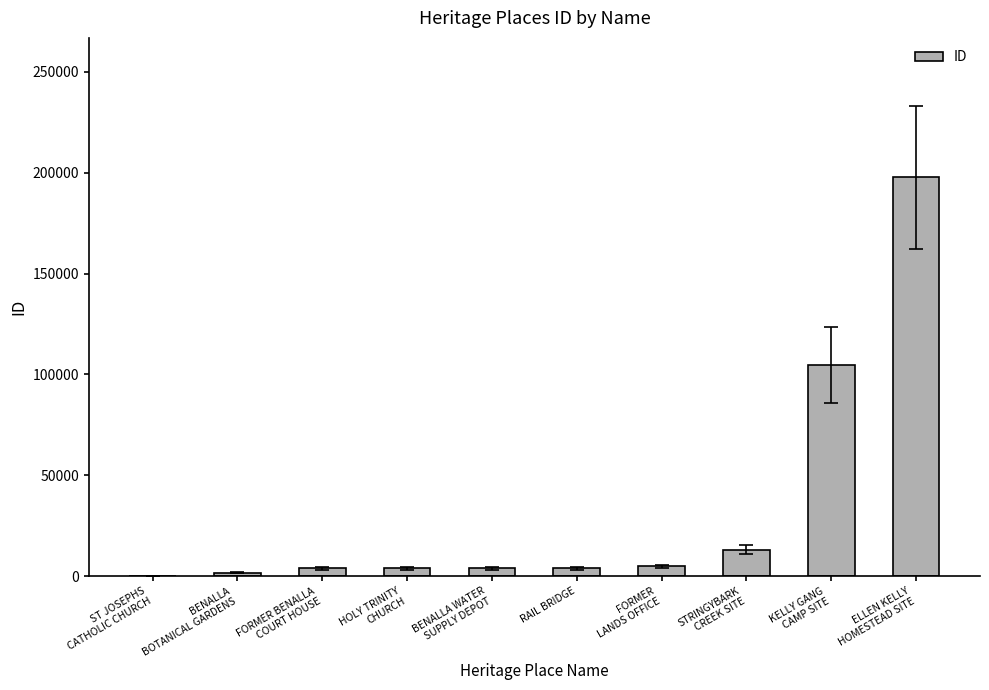

What is the change in value from BENALLA
BOTANICAL GARDENS to BENALLA WATER
SUPPLY DEPOT?

+2057